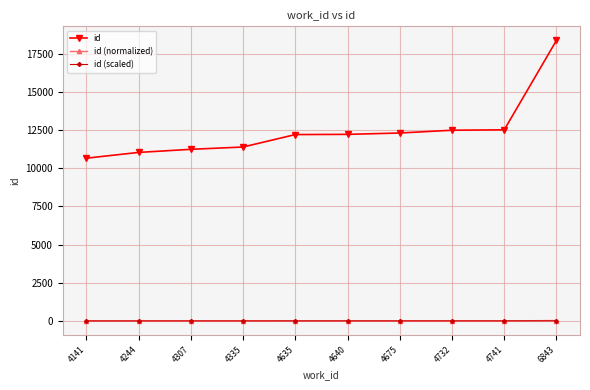

What are all the series names shown in the legend?

id, id (normalized), id (scaled)